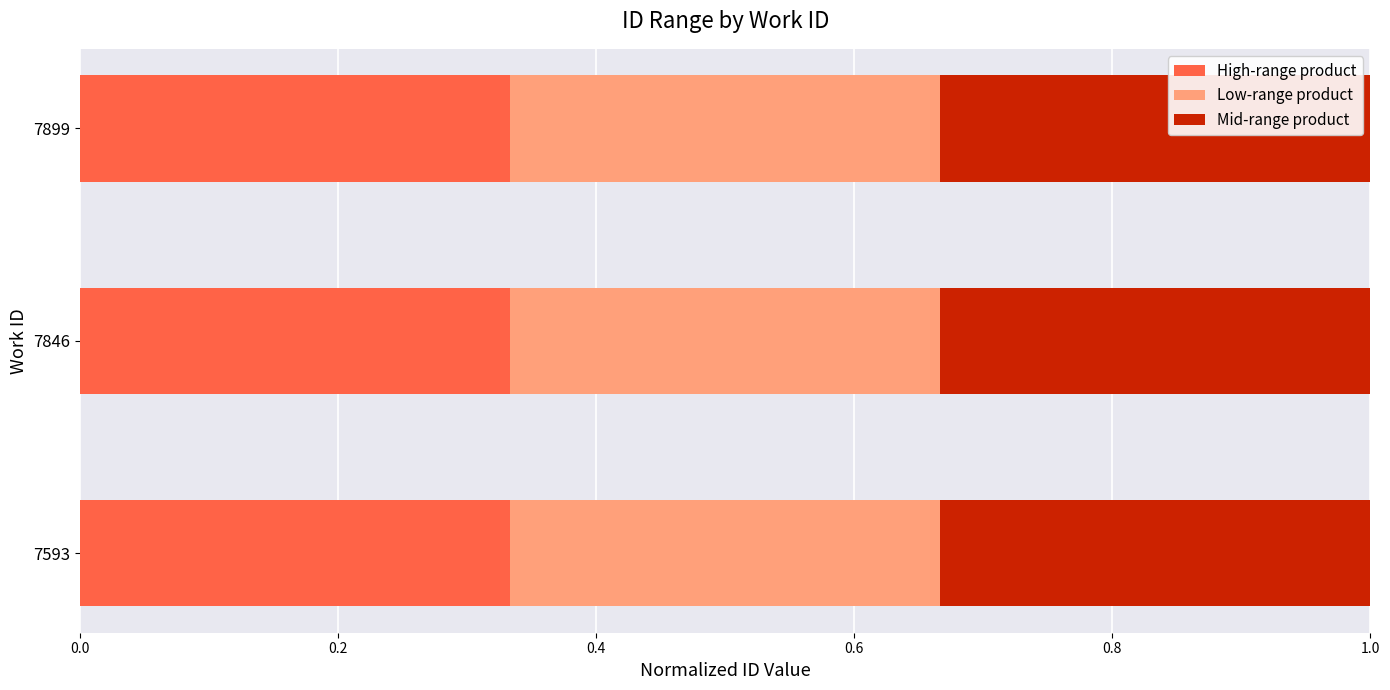

What is the sum of all High-range product values?

1.0